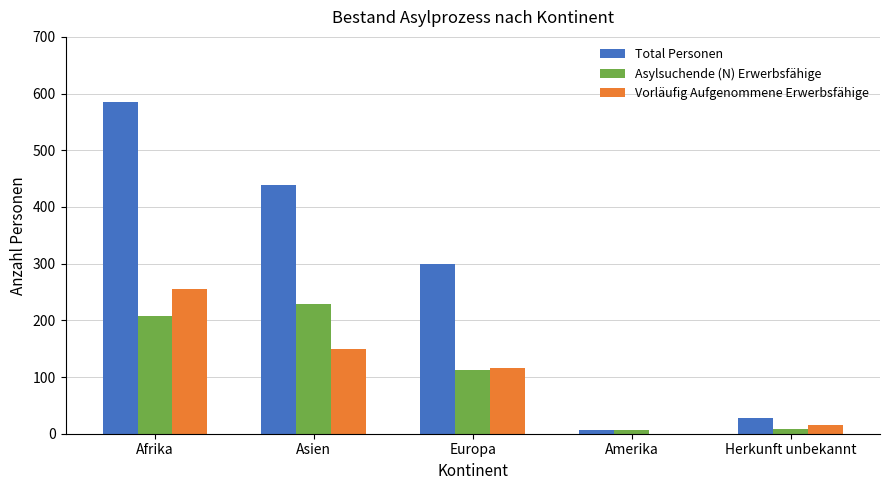

What is the sum of all Asylsuchende (N) Erwerbsfähige values?

563